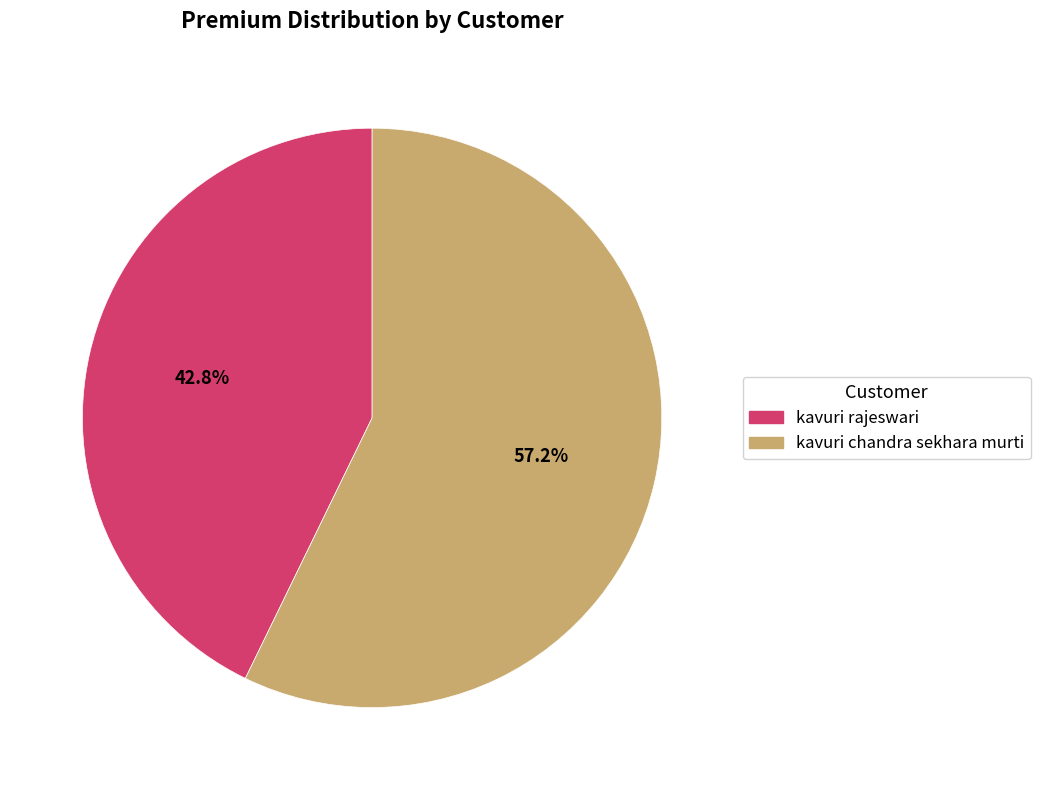

Rank the categories by value from highest to lowest.

kavuri chandra sekhara murti, kavuri rajeswari